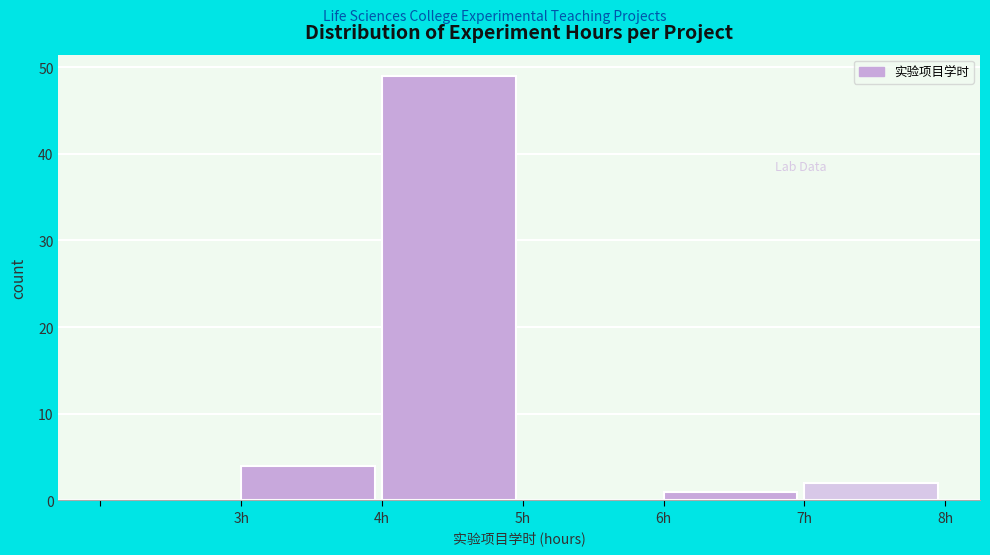

Reading left to right, transcribe this chart: for each bar, give the range it covers on the x-axis and its height. The values are not printed on the chart, so give them approximately, as read against the axis.

2 to 3: 0
3 to 4: 4
4 to 5: 49
5 to 6: 0
6 to 7: 1
7 to 8: 2